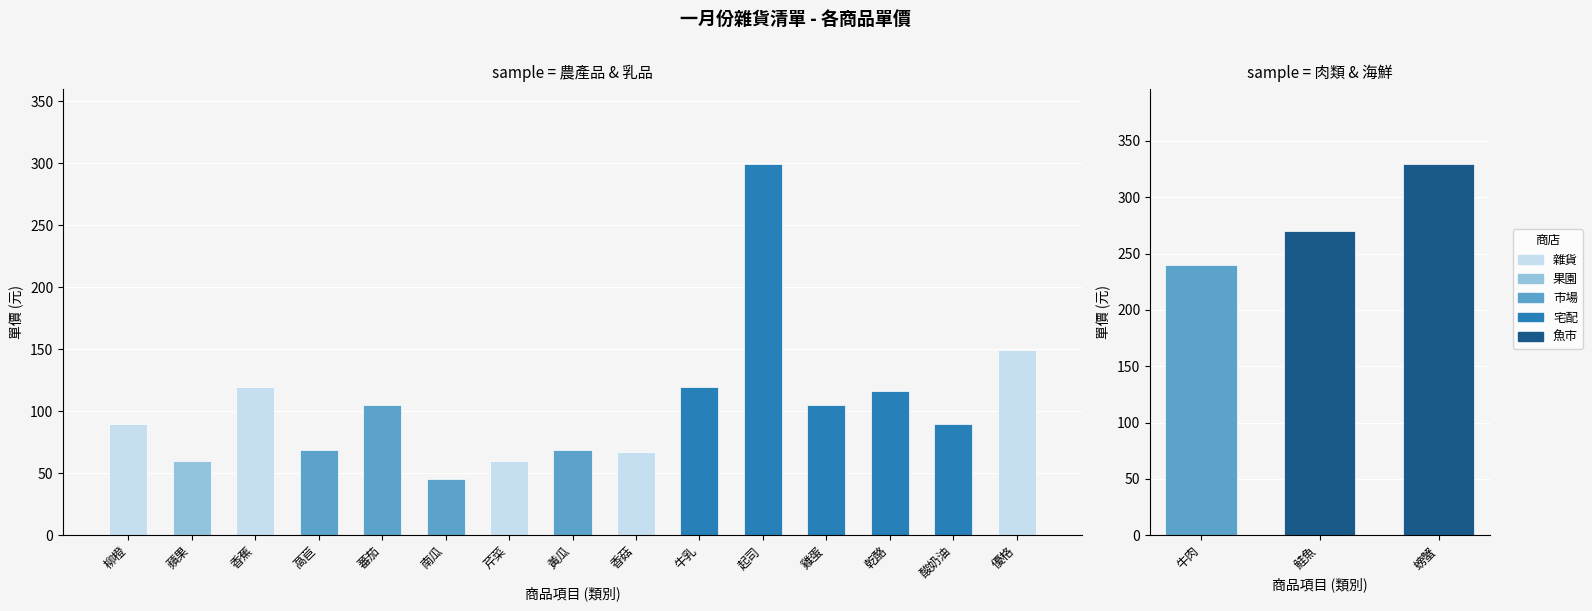

What is the sum of all 肉類/海鮮 values?

839.1